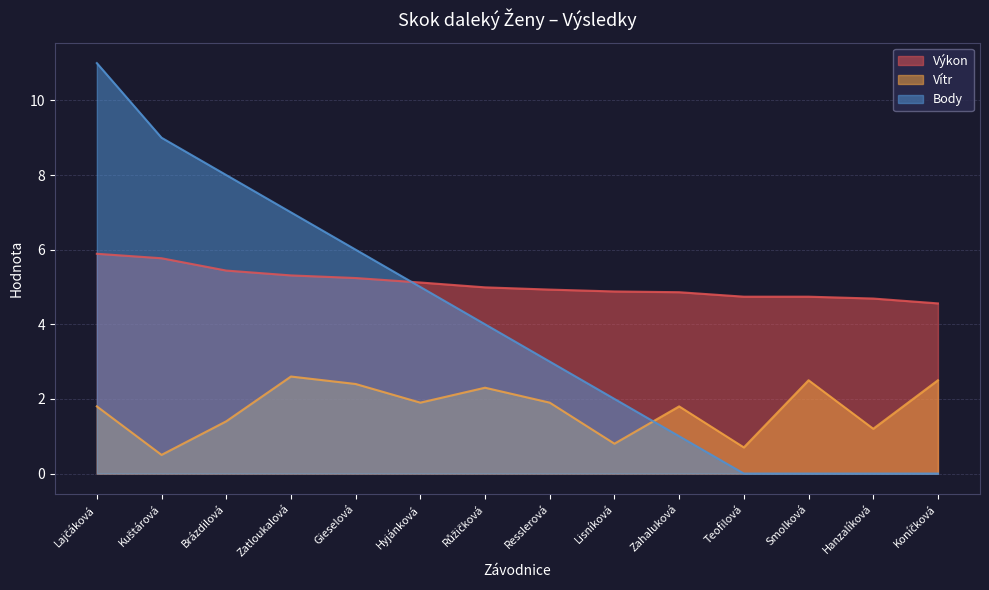

Reading right to left, extract all data points from this chart.

Výkon: Koníčková=4.6	Hanzalíková=4.7	Smolková=4.7	Teofilová=4.7	Zahaluková=4.9	Lisníková=4.9	Resslerová=4.9	Růžičková=5.0	Hyjánková=5.1	Gieselová=5.2	Zatloukalová=5.3	Brázdilová=5.4	Kuštárová=5.8	Lajčáková=5.9
Vítr: Koníčková=2.5	Hanzalíková=1.2	Smolková=2.5	Teofilová=0.7	Zahaluková=1.8	Lisníková=0.8	Resslerová=1.9	Růžičková=2.3	Hyjánková=1.9	Gieselová=2.4	Zatloukalová=2.6	Brázdilová=1.4	Kuštárová=0.5	Lajčáková=1.8
Body: Koníčková=0.0	Hanzalíková=0.0	Smolková=0.0	Teofilová=0.0	Zahaluková=1.0	Lisníková=2.0	Resslerová=3.0	Růžičková=4.0	Hyjánková=5.0	Gieselová=6.0	Zatloukalová=7.0	Brázdilová=8.0	Kuštárová=9.0	Lajčáková=11.0